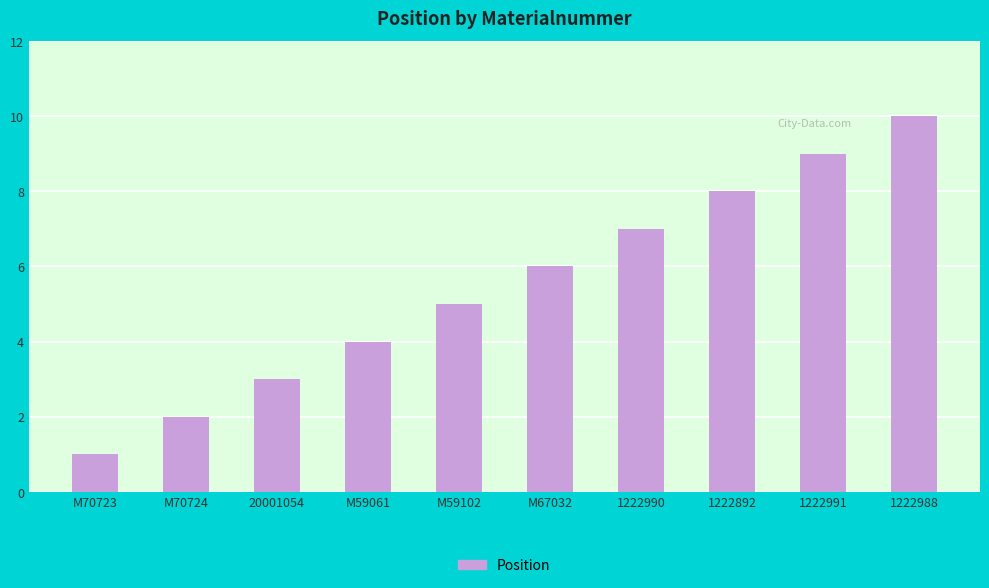

Are the bars horizontal?

No